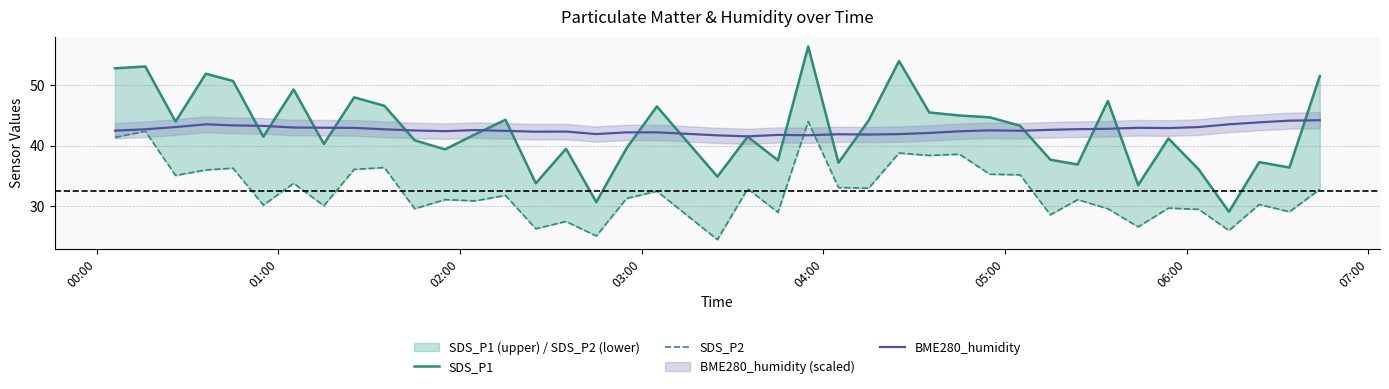

How many series are shown in this chart?

3